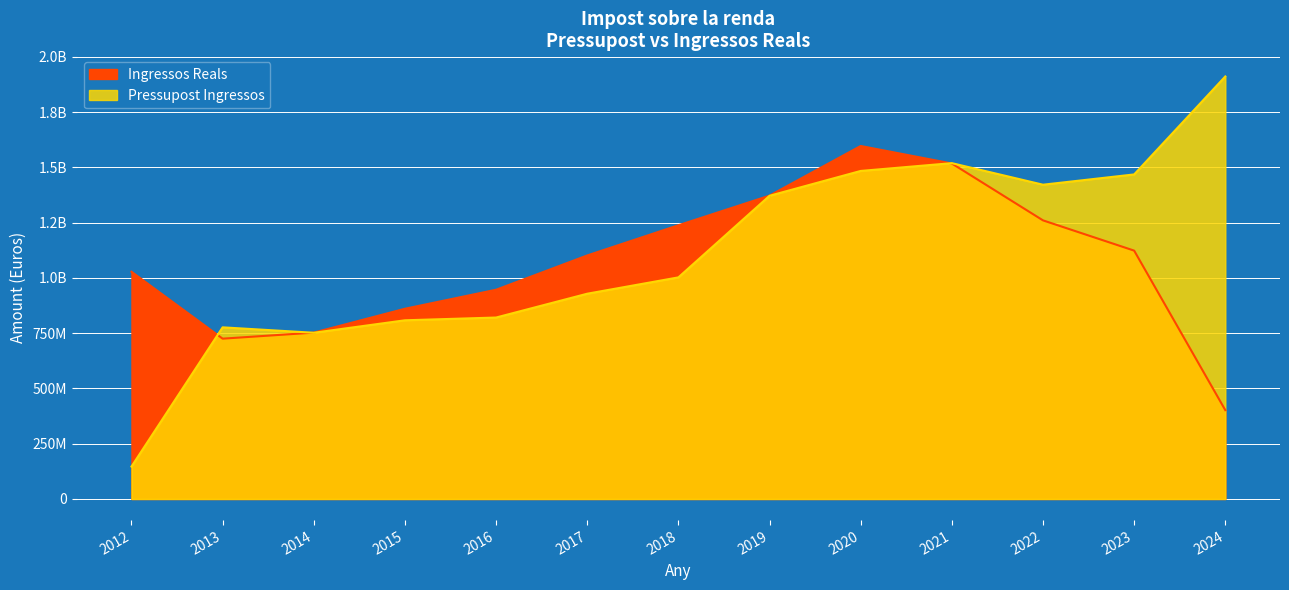

Which label corresponds to the smallest value in the chart?

2012